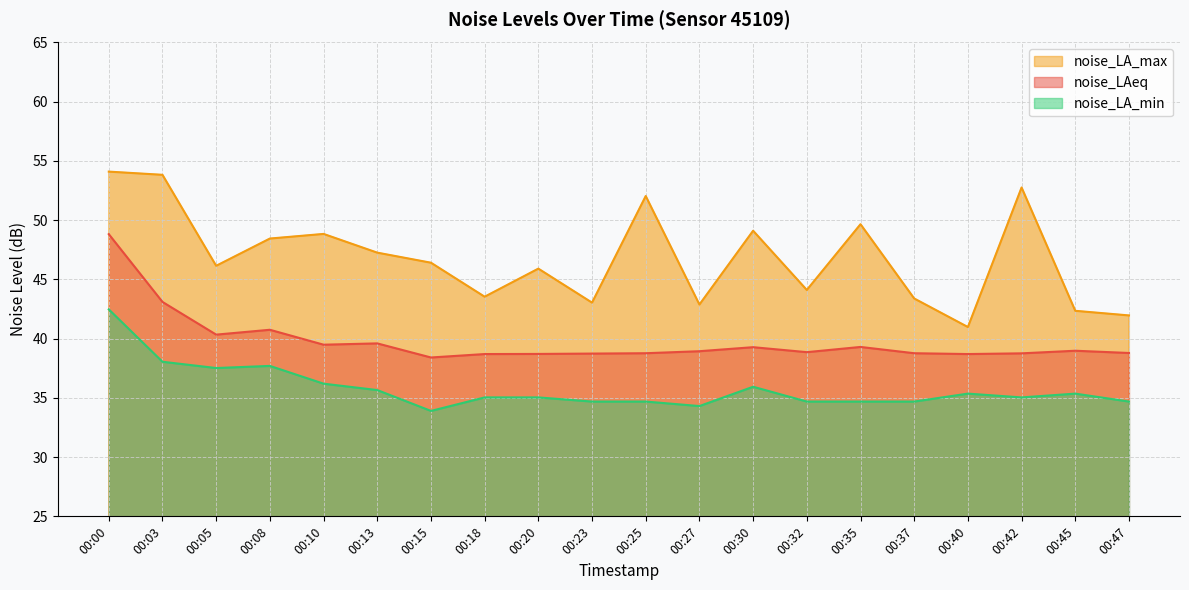

Rank the categories by noise_LA_max value from highest to lowest.

00:00, 00:03, 00:42, 00:25, 00:35, 00:30, 00:10, 00:08, 00:13, 00:15, 00:05, 00:20, 00:32, 00:18, 00:37, 00:23, 00:27, 00:45, 00:47, 00:40